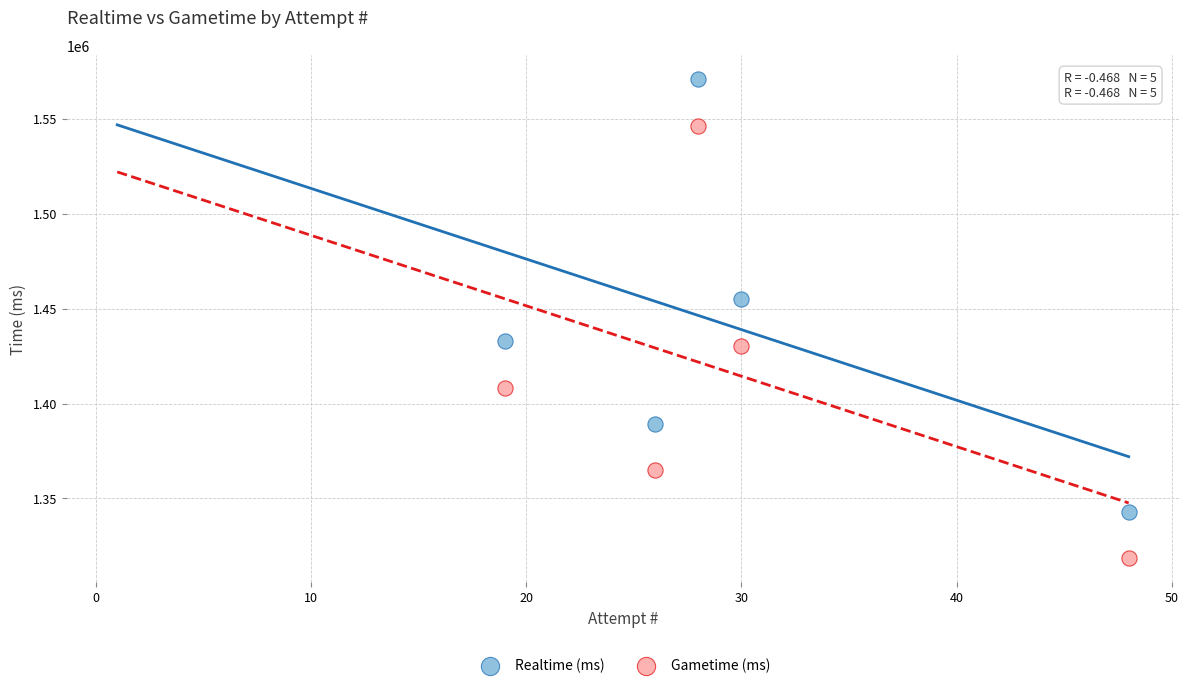

Which series has the largest Y range (max minus min)?

Realtime (ms)